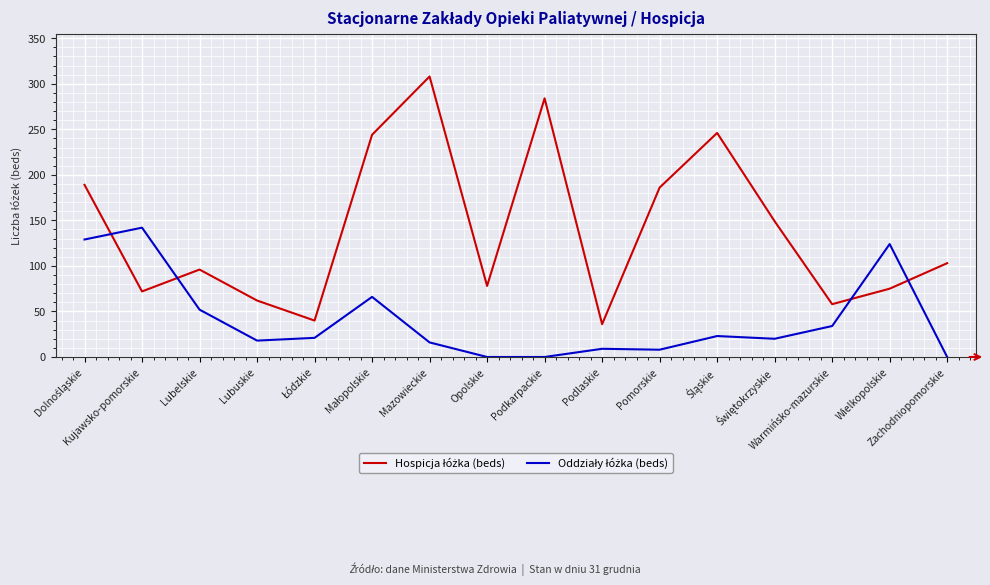

What is the greatest value displayed?

308